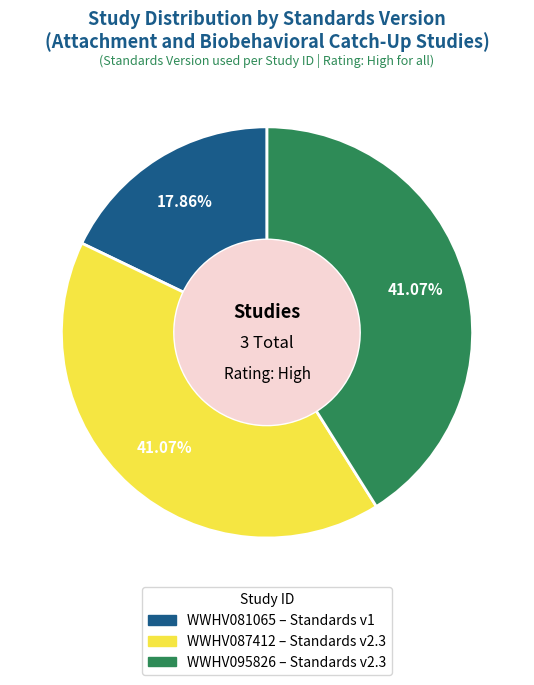

To the nearest percent, what portion does WWHV087412 represent?

41%